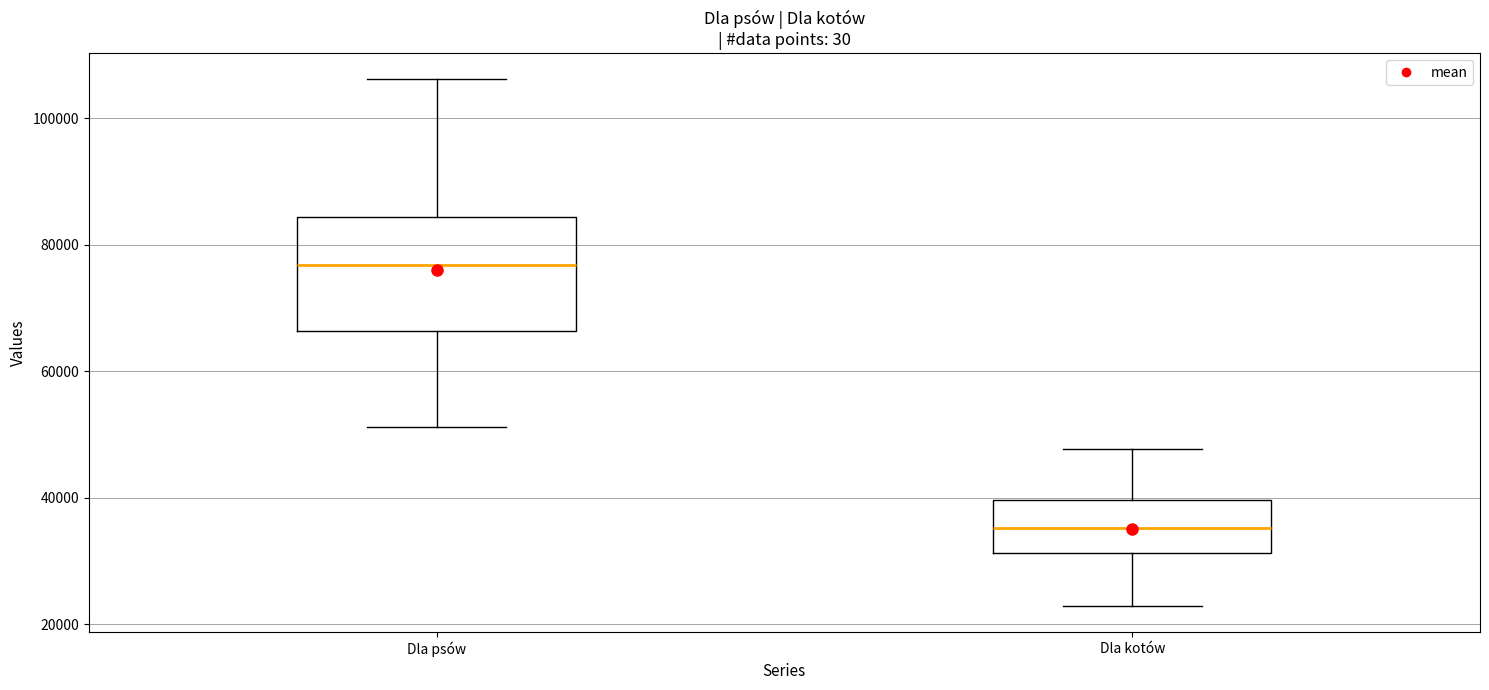

Which box's median line is the highest?

Dla psów